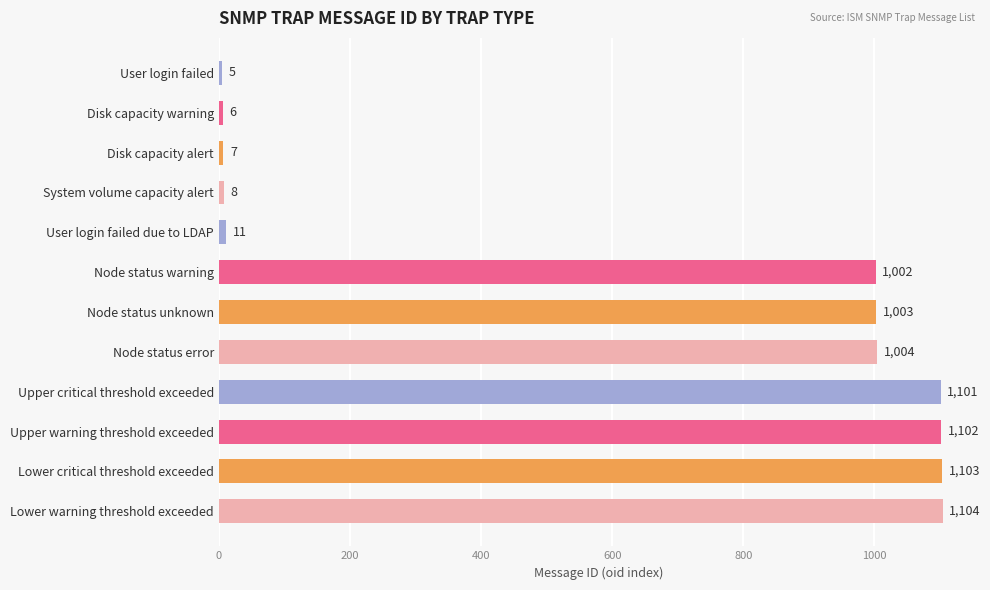

What is the difference between the maximum and minimum values?

1099